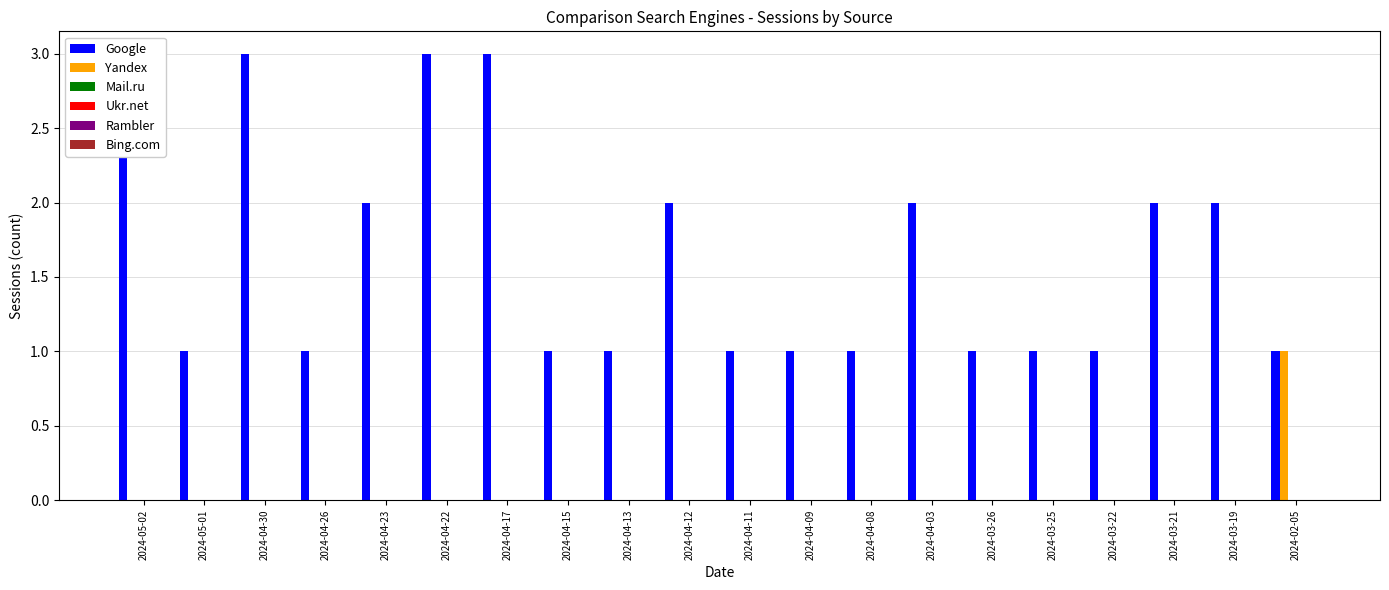

Is it true that Google equals 1 at 2024-04-30?

False